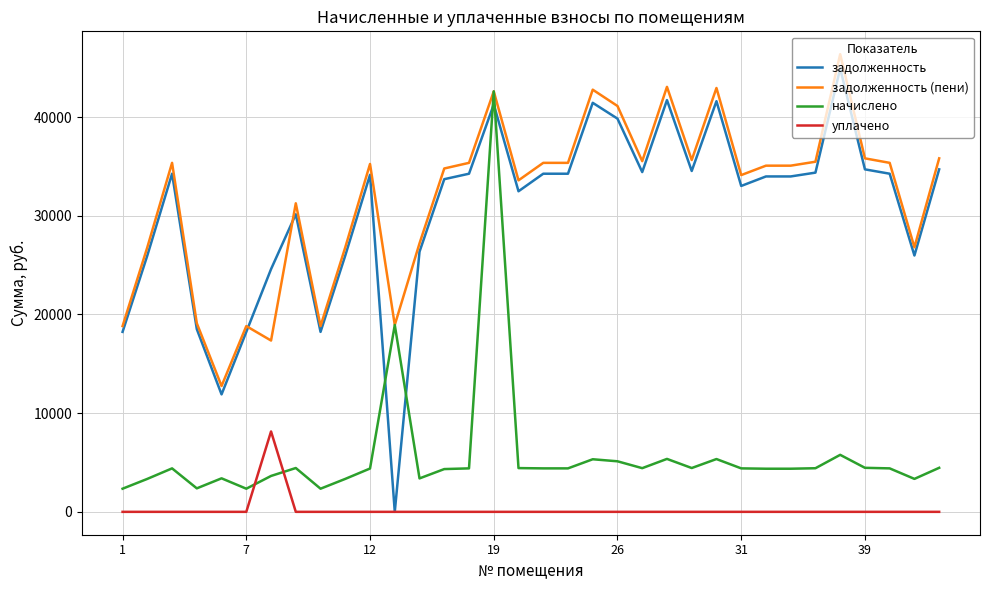

Which series has the largest range (max minus min)?

задолженность